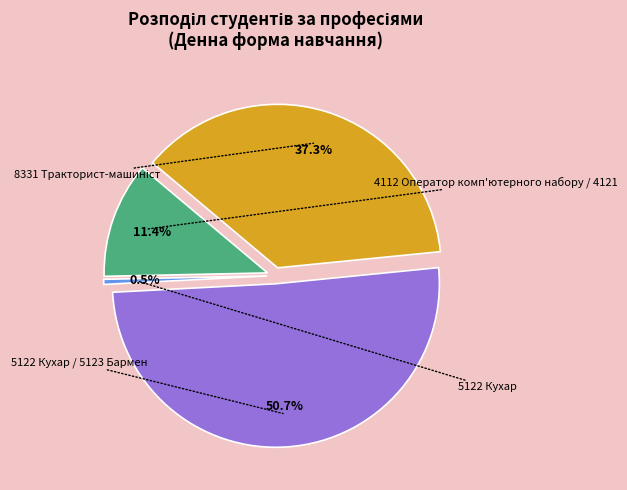

What is the largest slice in the pie chart?

5122 Кухар / 5123 Бармен